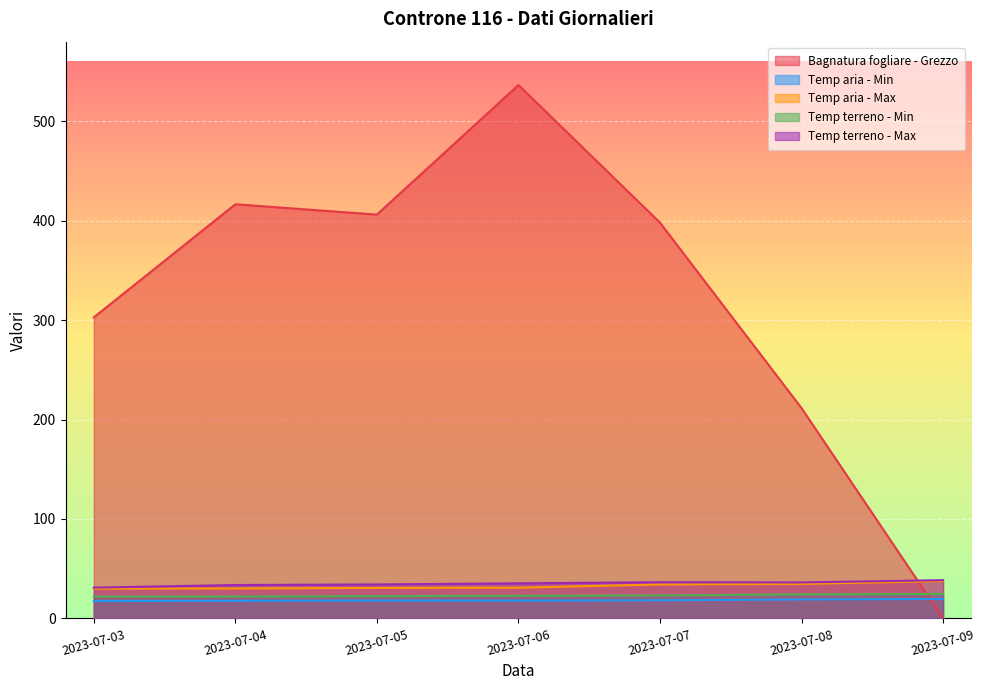

How many lines are shown in the chart?

5